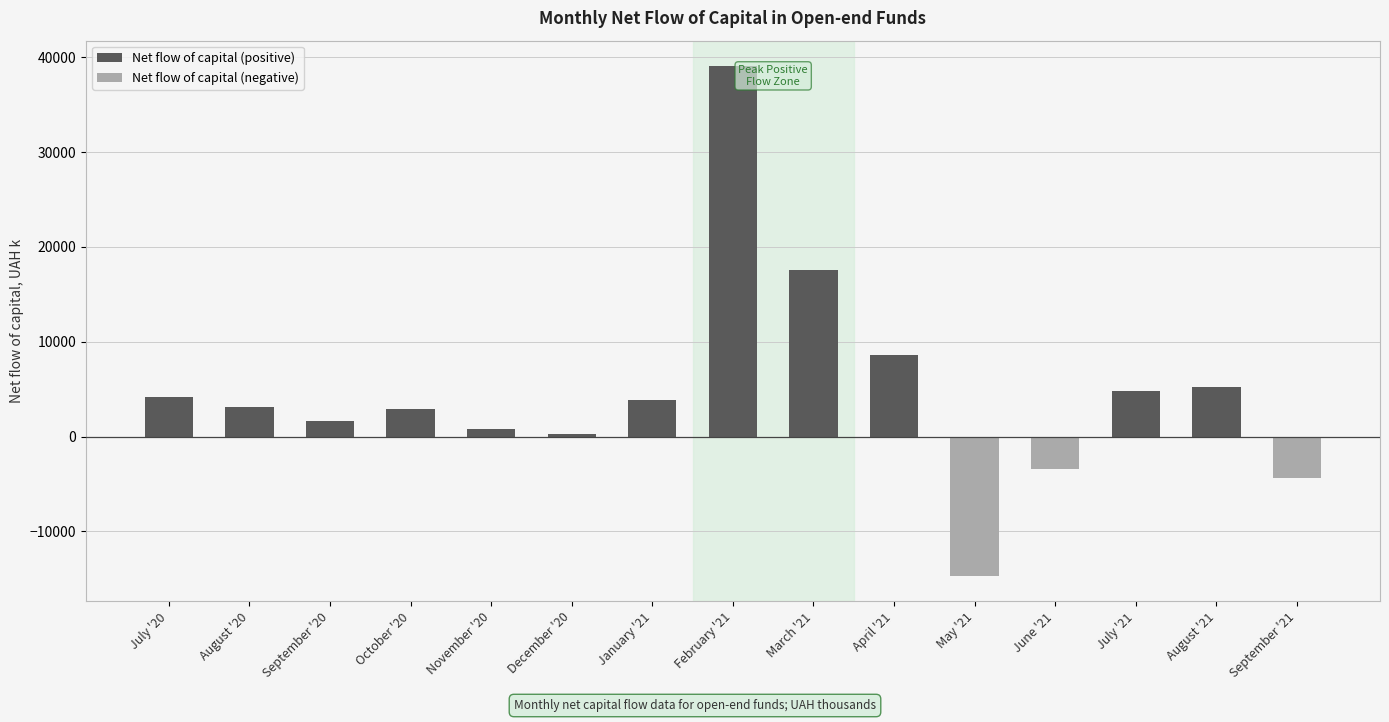

Rank the categories by value from lowest to highest.

May '21, September '21, June '21, December '20, November '20, September '20, October '20, August '20, January '21, July '20, July '21, August '21, April '21, March '21, February '21